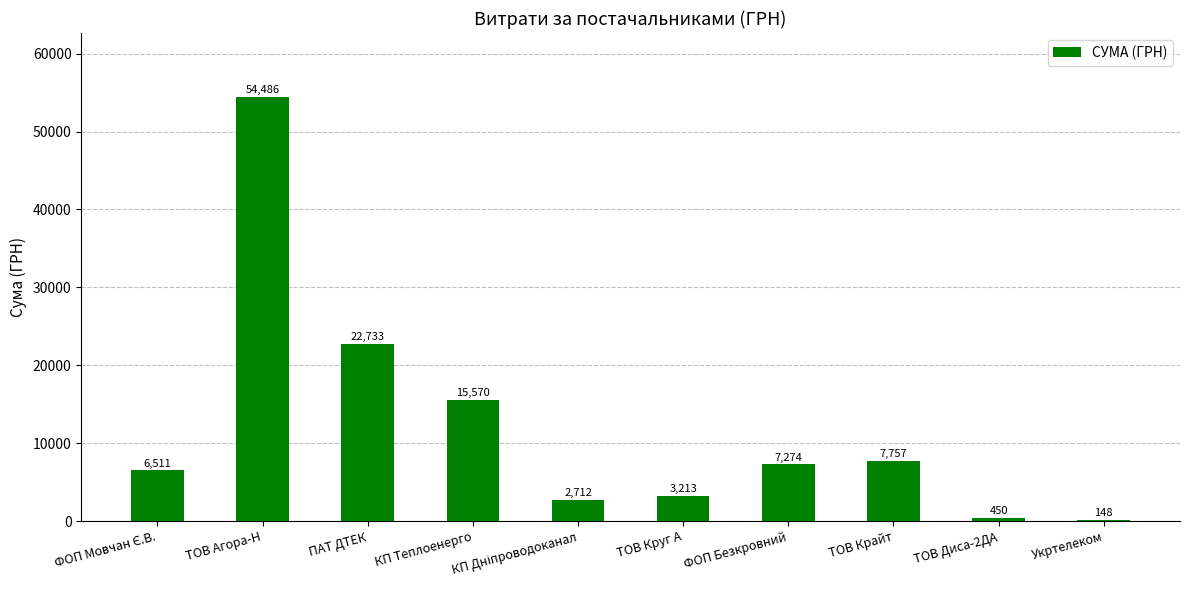

Which category has the highest value across all series?

ТОВ Агора-Н